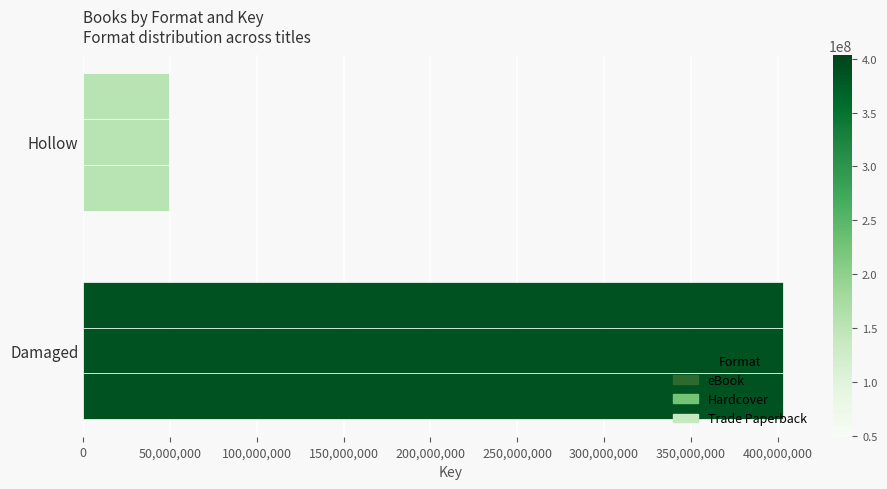

Which series has the widest spread of values?

eBook